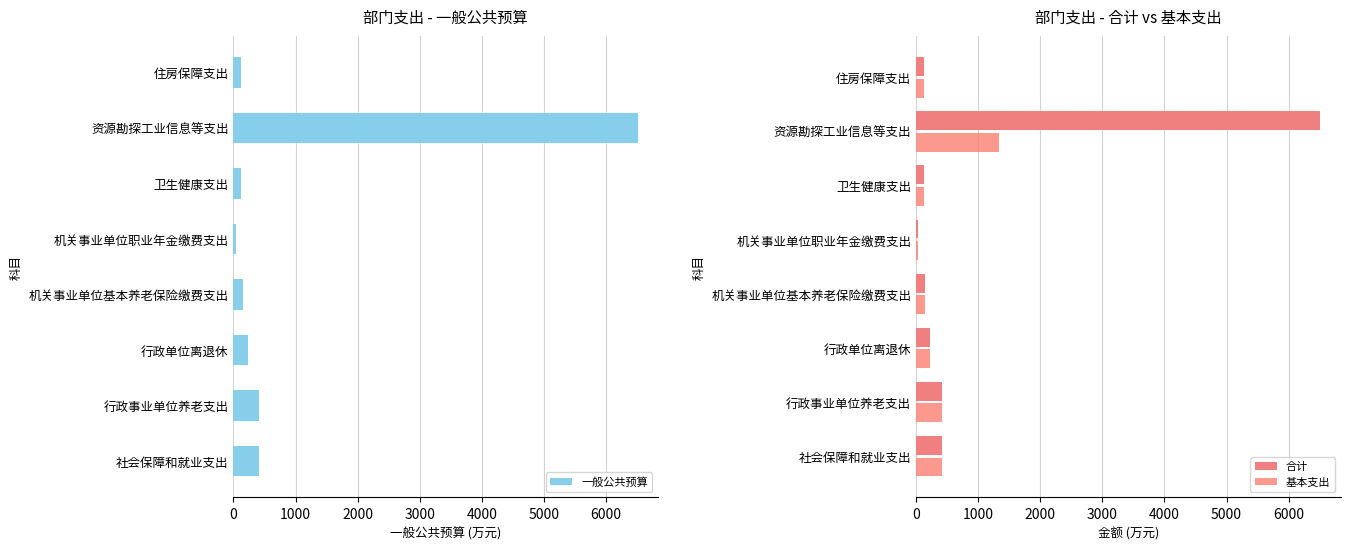

Does the chart contain stacked bars?

No